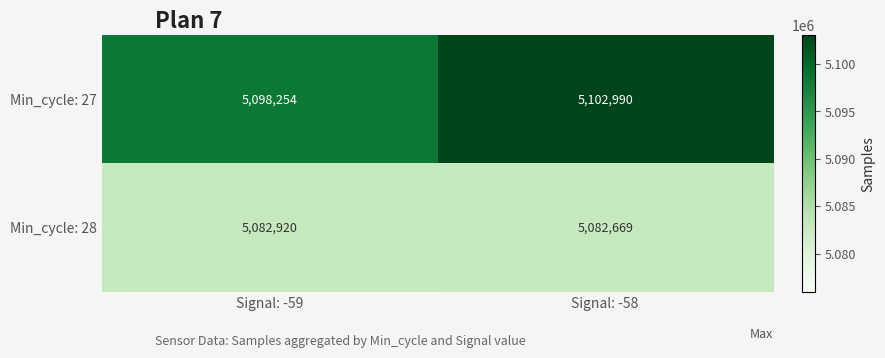

True or false: Min_cycle: 27 has a value of 9053696 at Signal: -59.

False